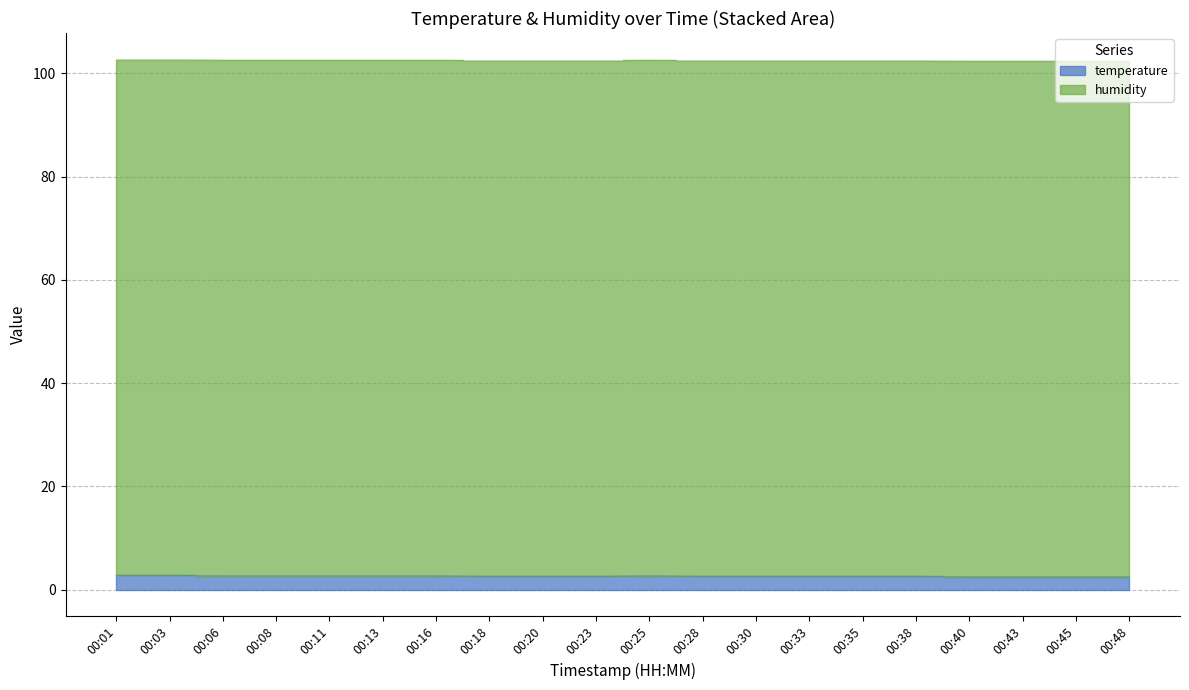

Approximately how many times larger is the value at 00:30 compared to 00:08?

1.0